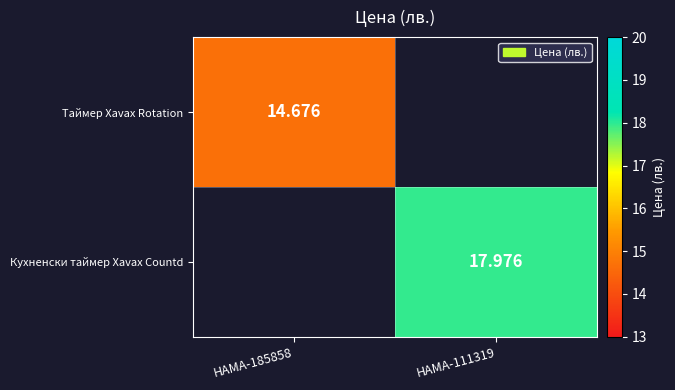

The Кухненски таймер Xavax Countd series shows 6.5 at HAMA-185858. True or false?

False